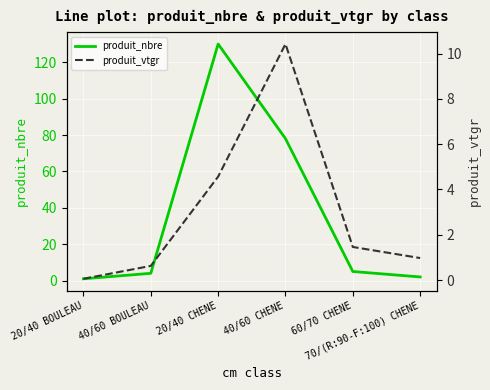

At how many categories does at least one series exceed 17?

2